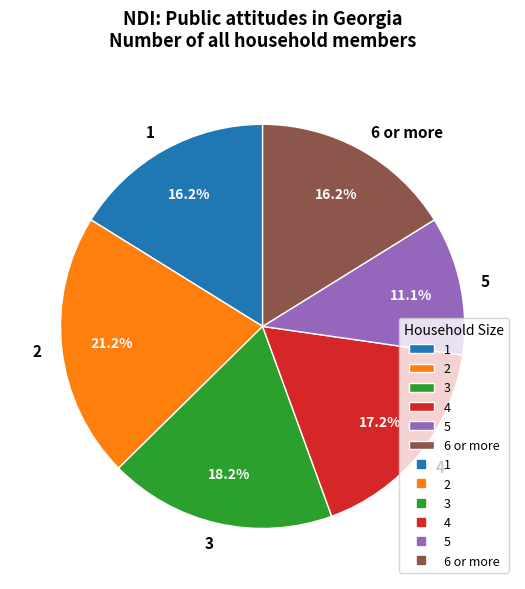

Between 1 and 3, which is larger?

3